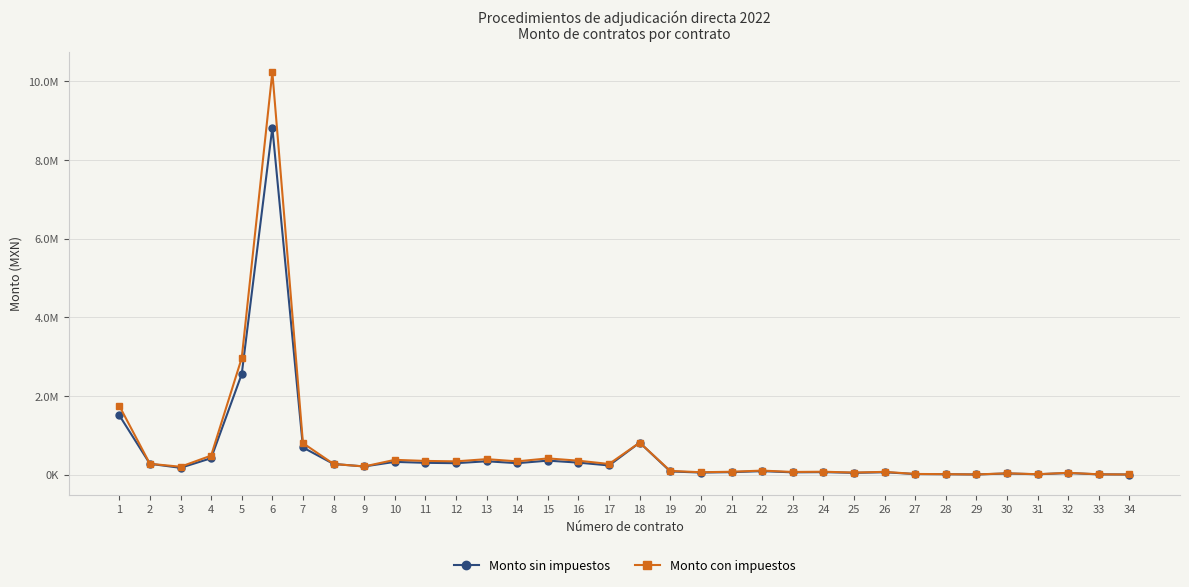

In Monto con impuestos, how many points are lower than both neighbors (excluding endpoints)?

10